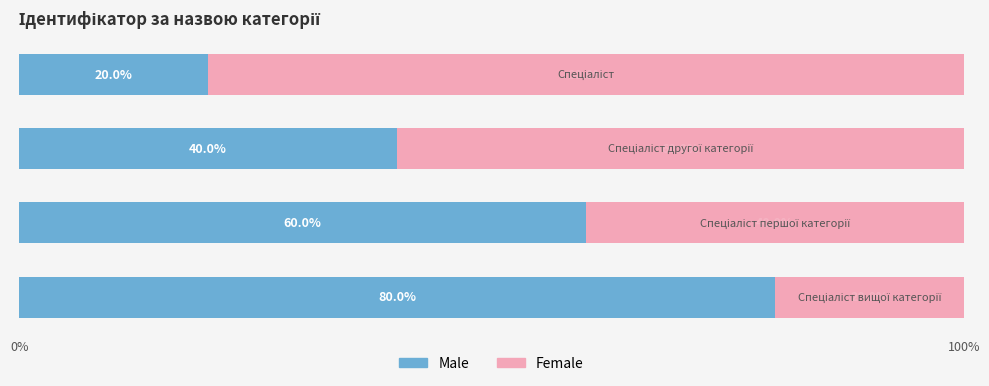

What is the difference between the second highest and second lowest values in the Male series?

20